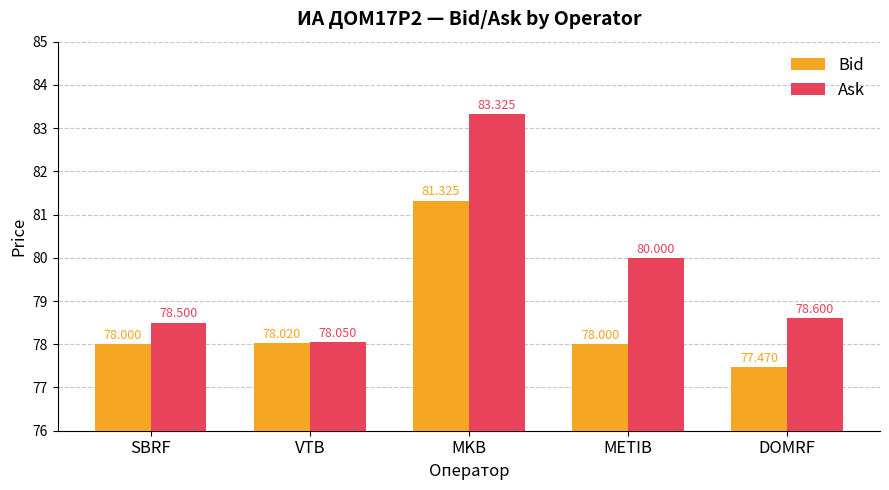

Is it true that Ask equals 30.1 at VTB?

False